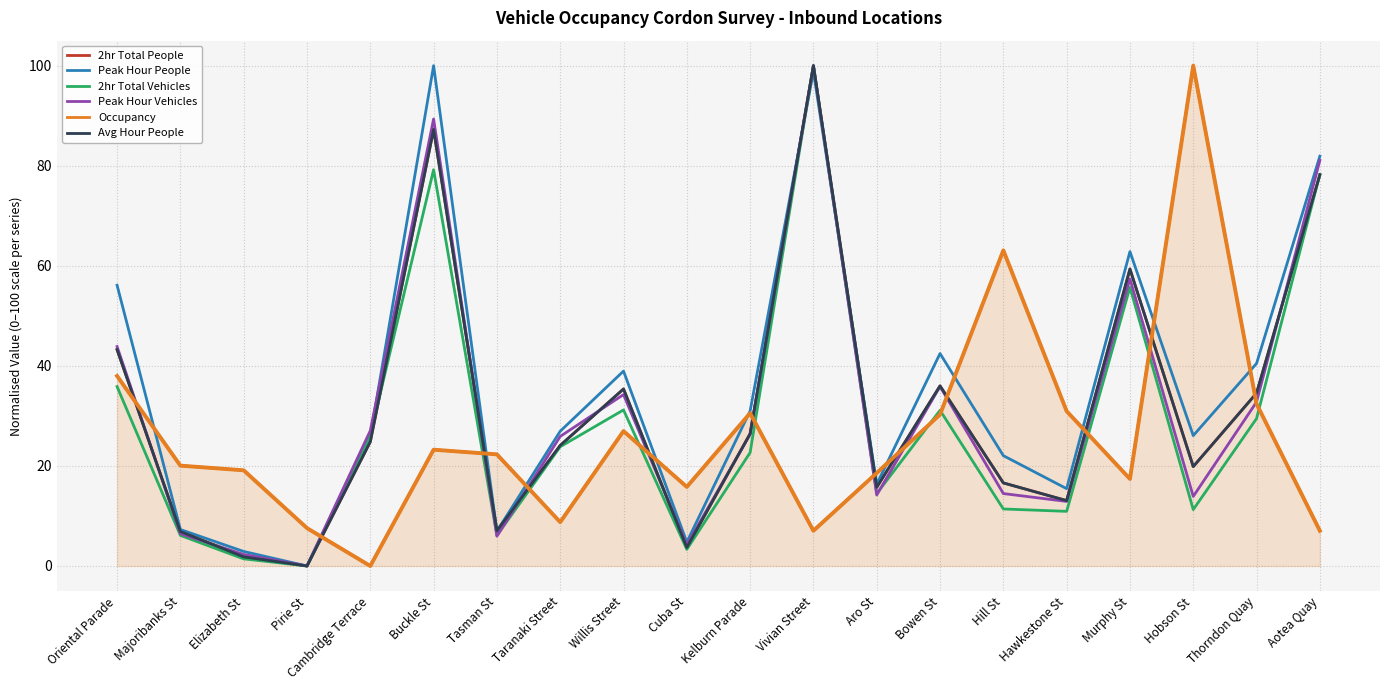

Read the Avg Hour People value at Buckle St.

87.3